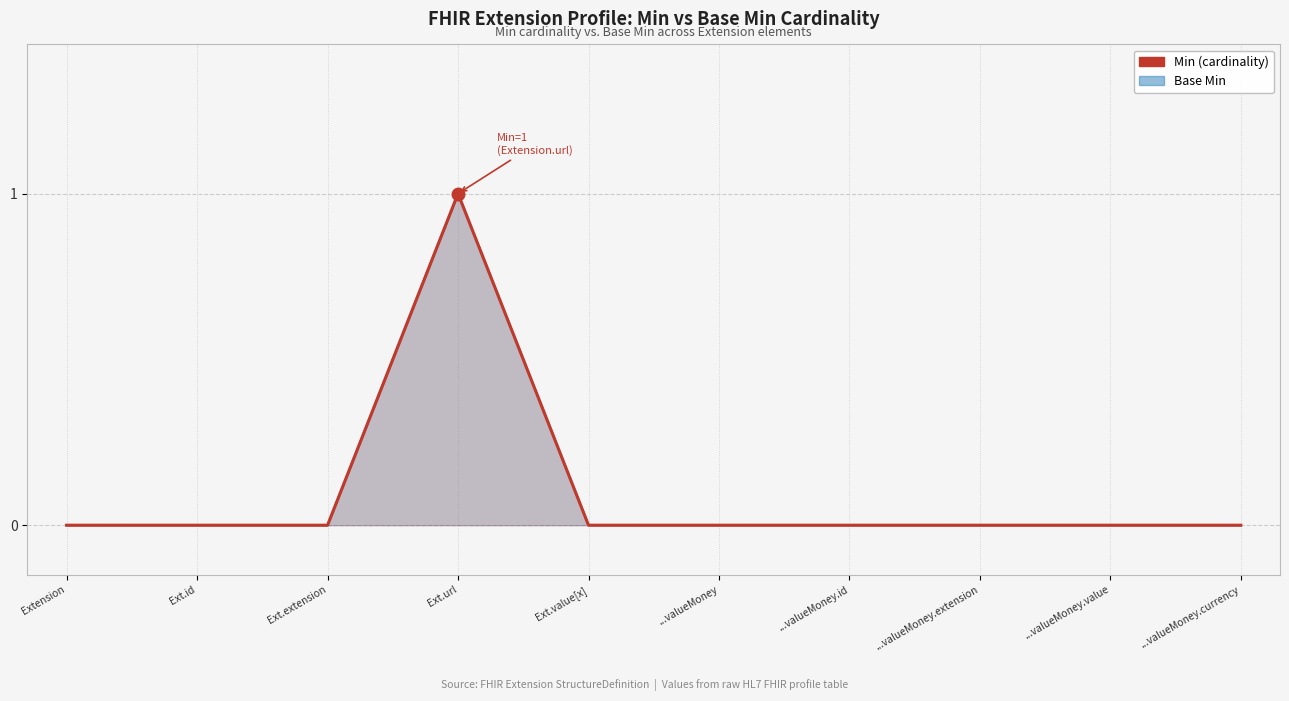

What is the change in value from Ext.url to ...valueMoney?

-1